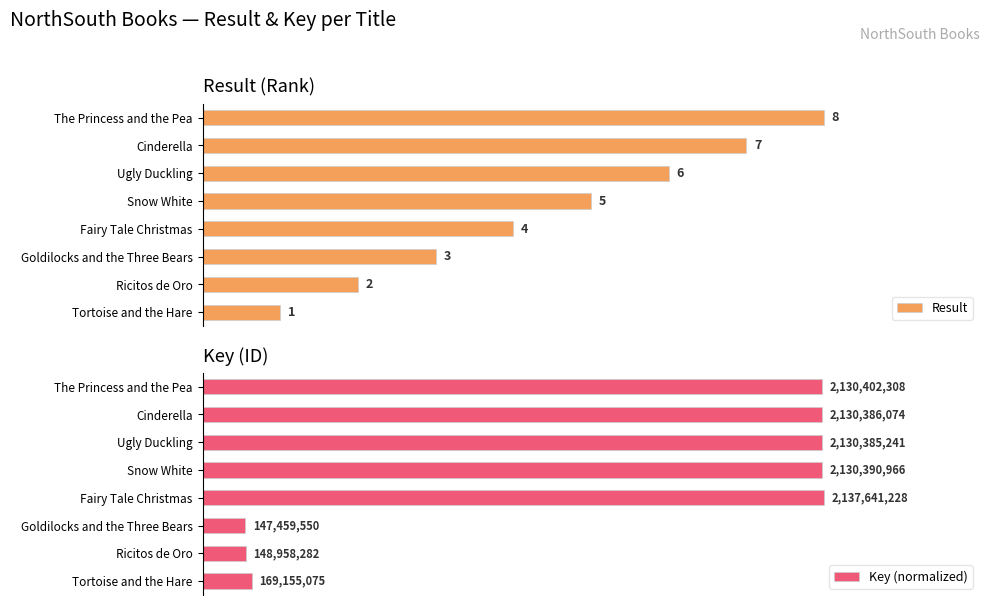

At which label does Result reach its peak?

The Princess and the Pea